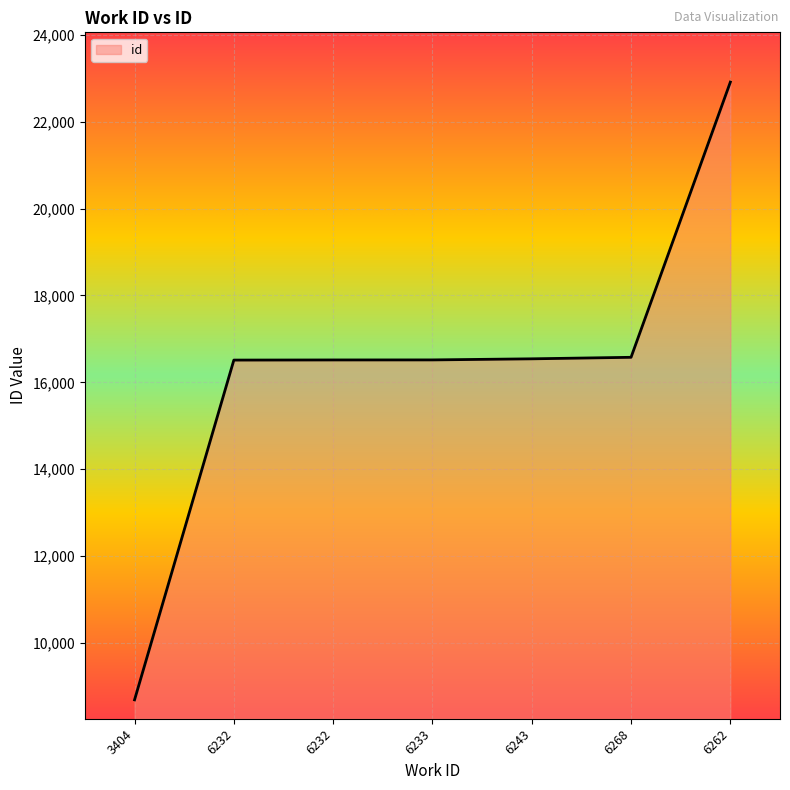

What is the label of the 2nd point from the left?

6232